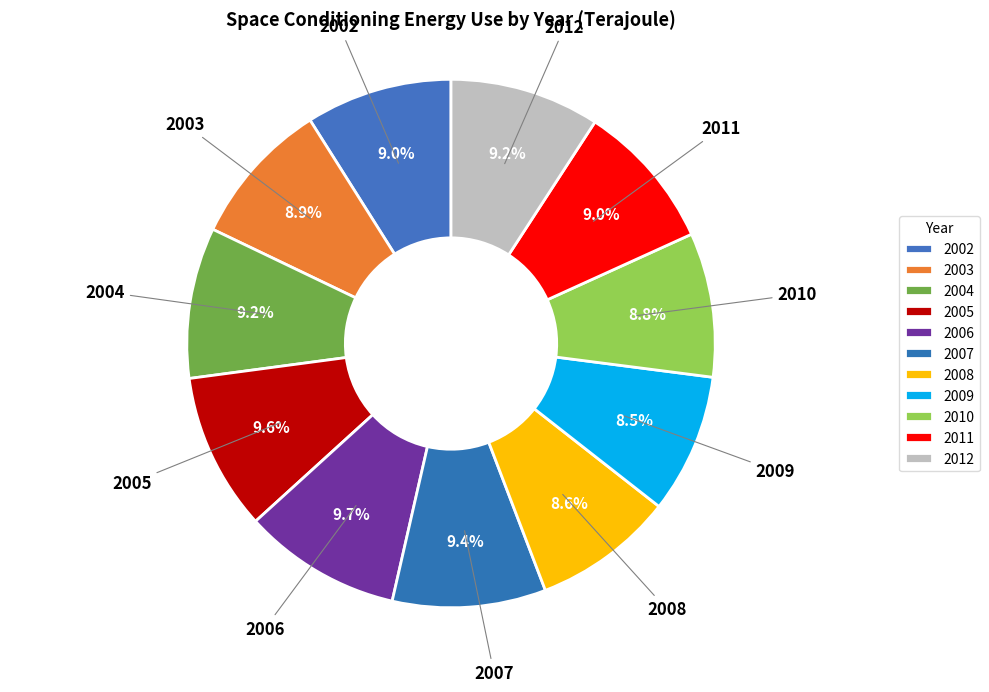

Count the number of slices in the pie.

11